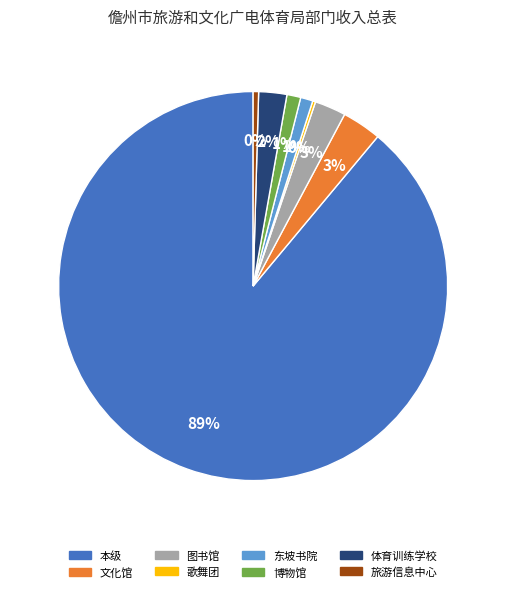

To the nearest percent, what is the average slice percentage?

12%